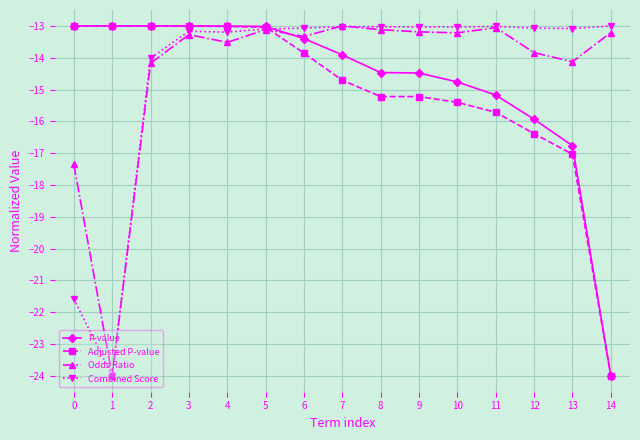

What is the greatest value displayed?

-13.0